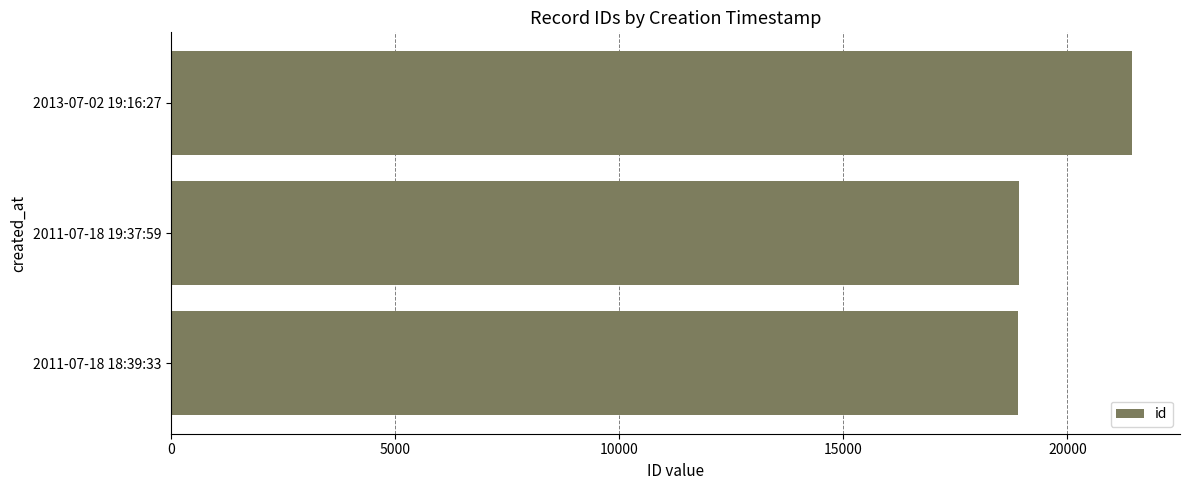

Approximately how many times larger is the value at 2011-07-18 18:39:33 compared to 2011-07-18 19:37:59?

1.0